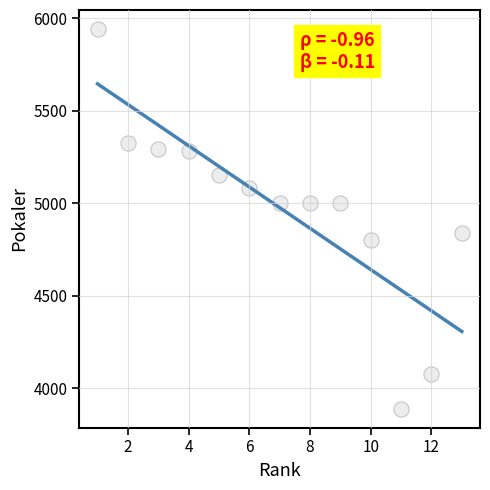

What is the range of X values (max minus min)?

12